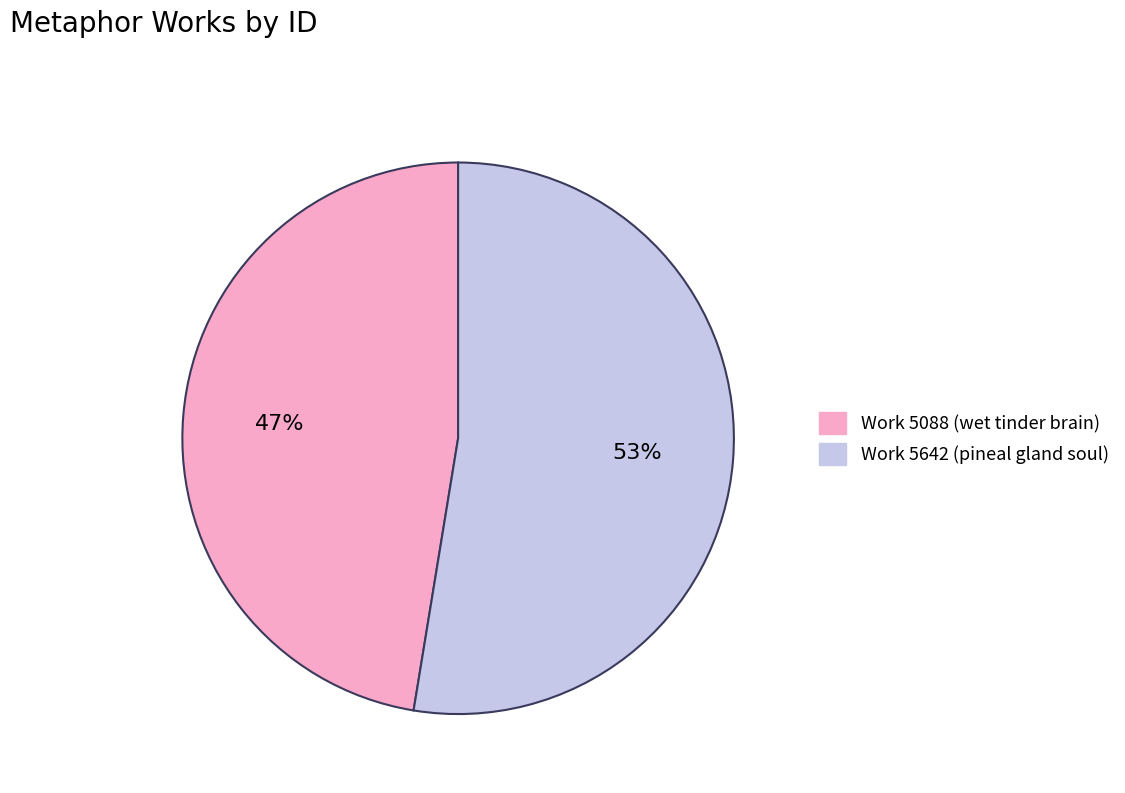

How many segments does this pie chart have?

2